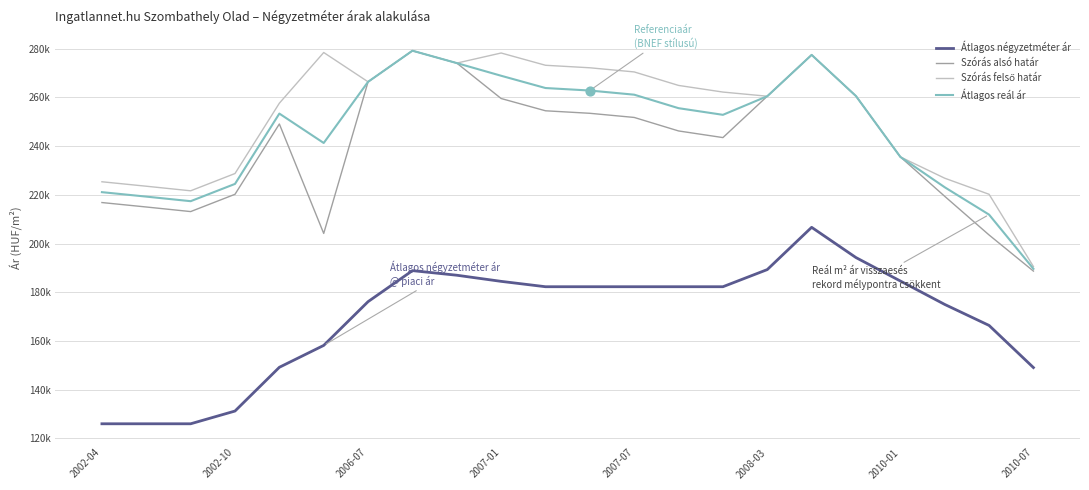

Does the chart have visible grid lines?

Yes